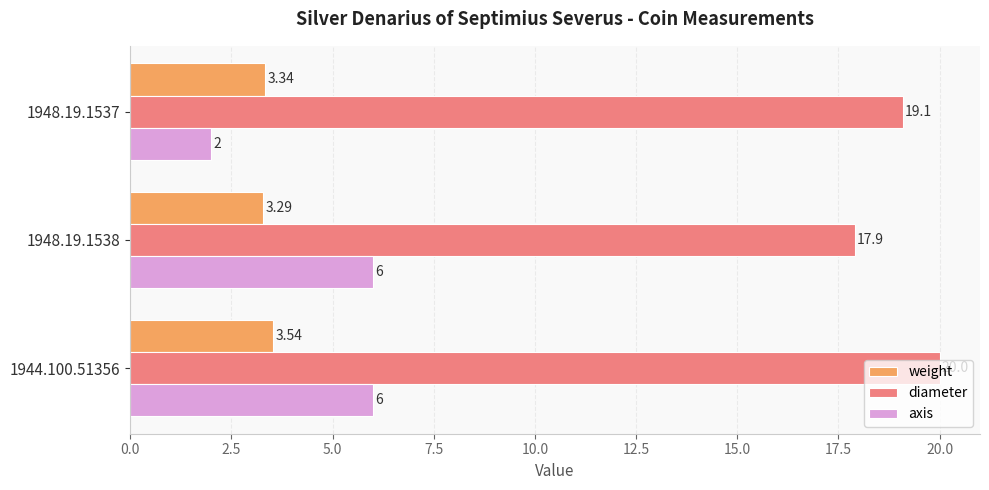

List the labels in order of diameter value, largest first.

1944.100.51356, 1948.19.1537, 1948.19.1538